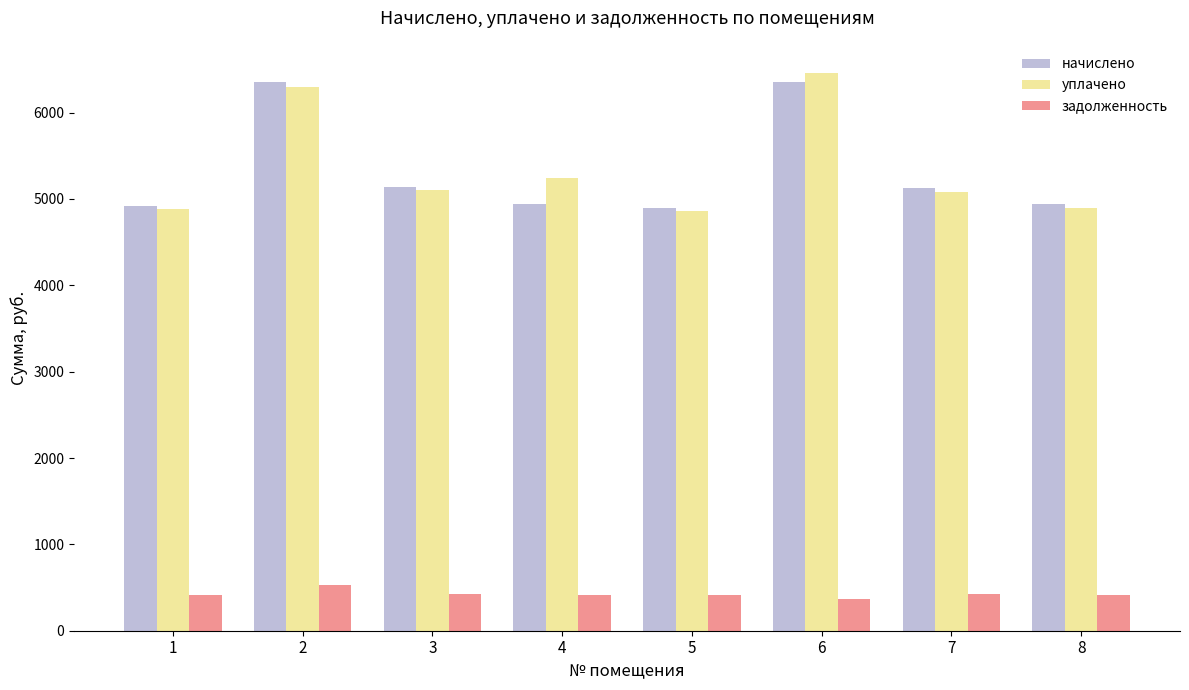

At which category does the chart reach its peak across all series?

6